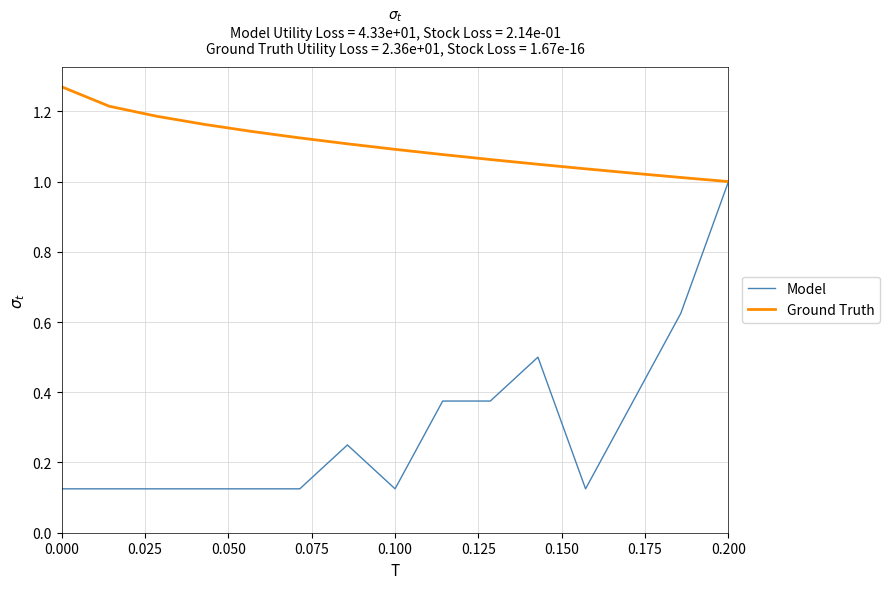

What is the difference between the maximum and minimum values in the Ground Truth series?

0.3